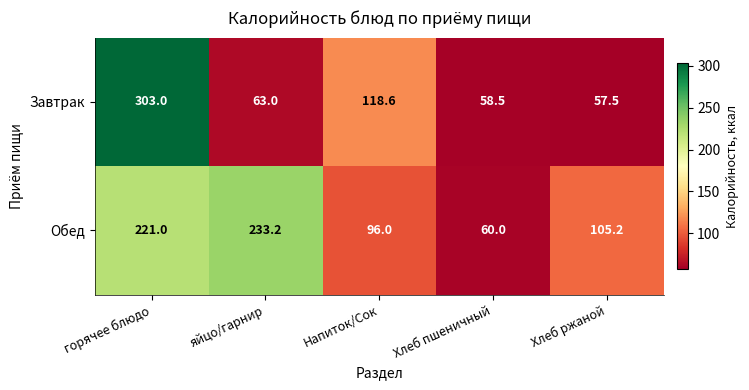

Which series changed the most between горячее блюдо and яйцо/гарнир?

Завтрак